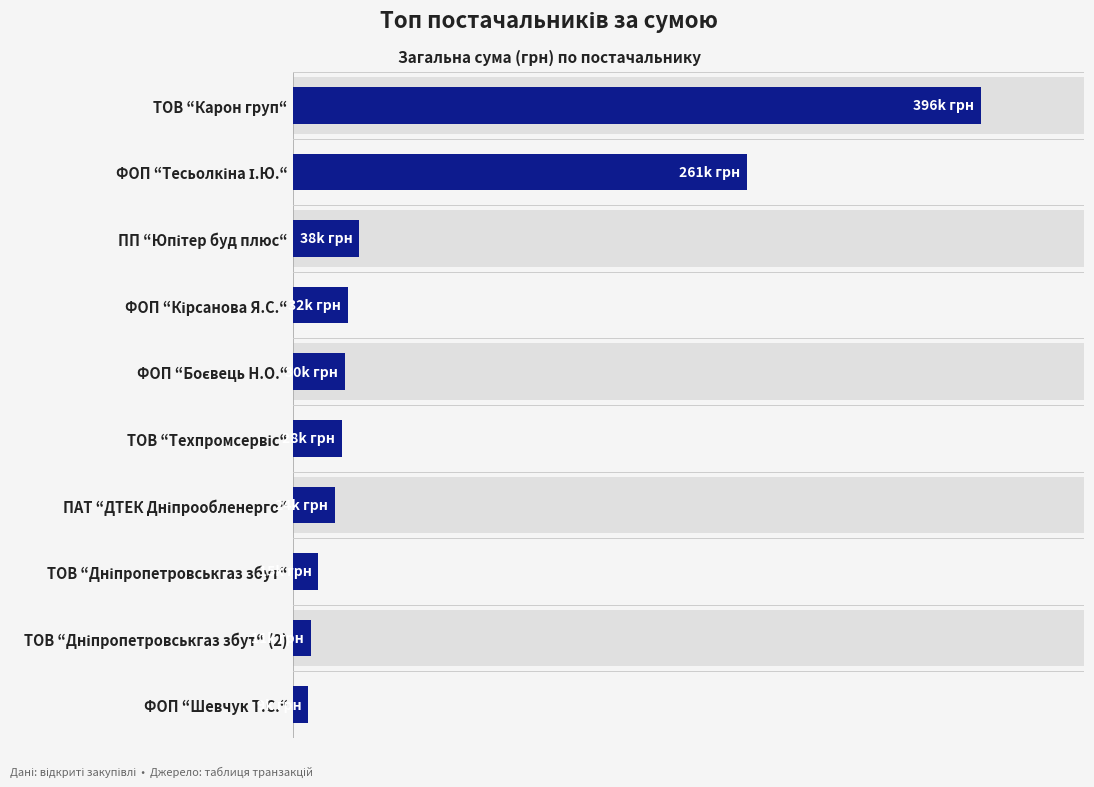

Between ТОВ “Дніпропетровськгаз збут“ (2) and ФОП “Кірсанова Я.С.“, which is larger?

ФОП “Кірсанова Я.С.“